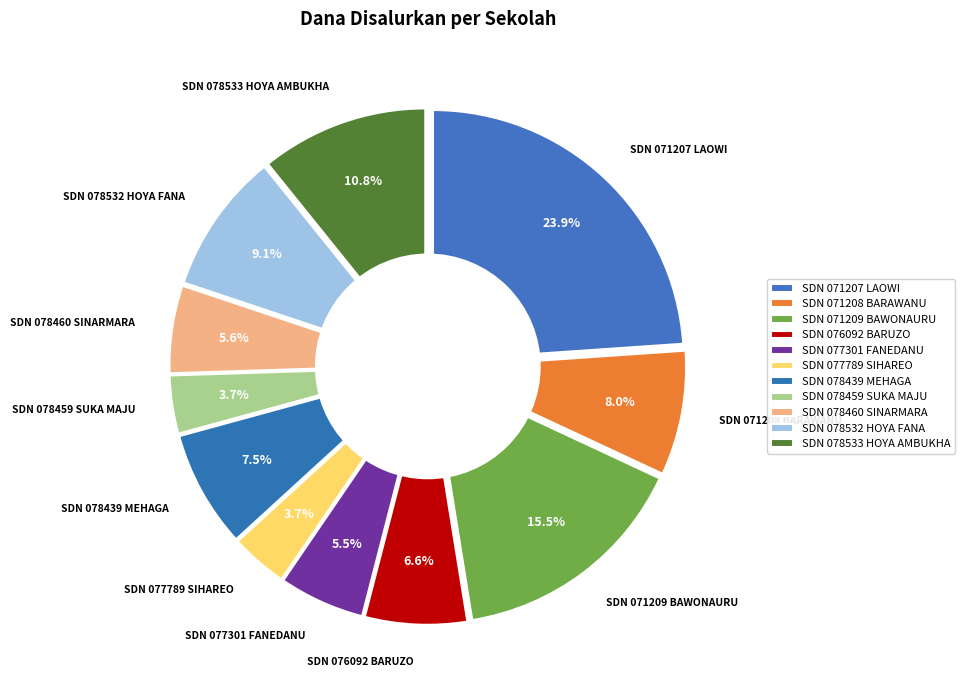

To the nearest percent, what portion does SD NEGERI 078459 SUKA MAJU represent?

4%